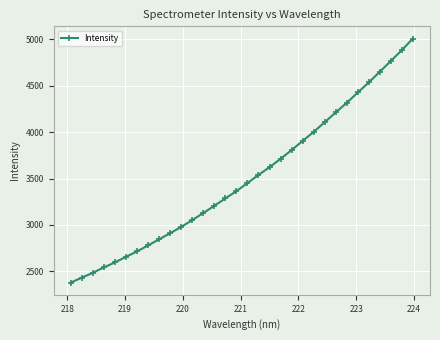

What is the maximum value shown in the chart?

5005.7